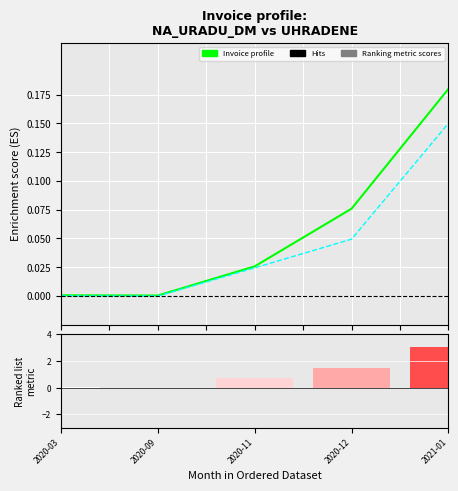

What is the maximum value for Uhradene (cumulative)?

0.1